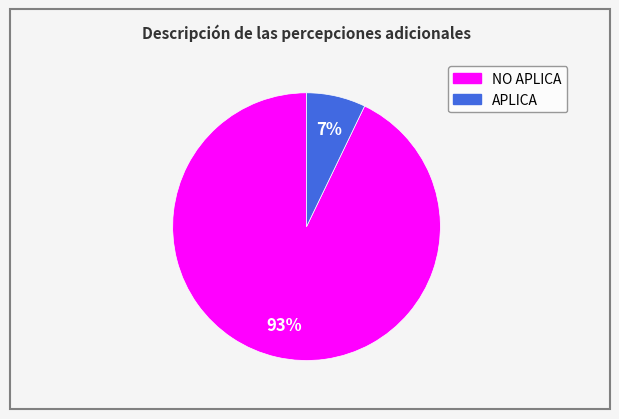

Between APLICA and NO APLICA, which is larger?

NO APLICA